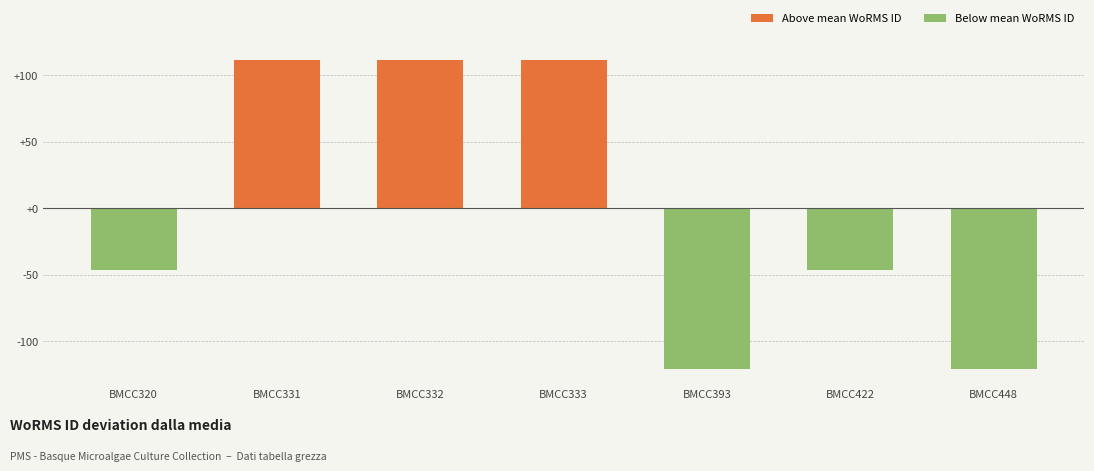

What value does the data have at BMCC333?

111.4